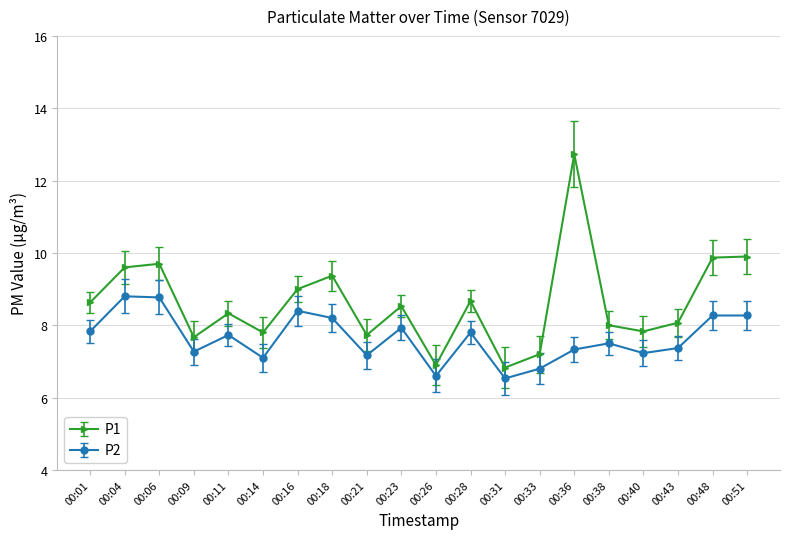

What is the value of the P1 point at the 2nd from the left?

9.6